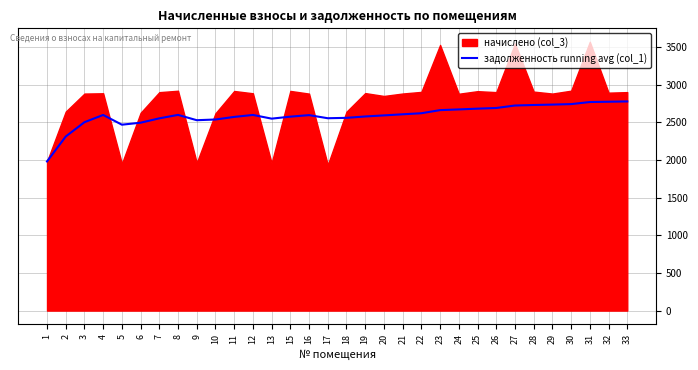

The value of задолженность running avg (col_1) at 15 is 4191.4. True or false?

False